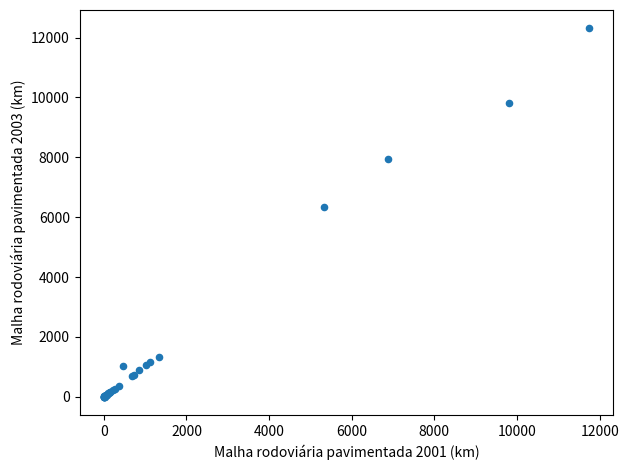

What Y value in the scatter plot is closest to 6153?

6353.1